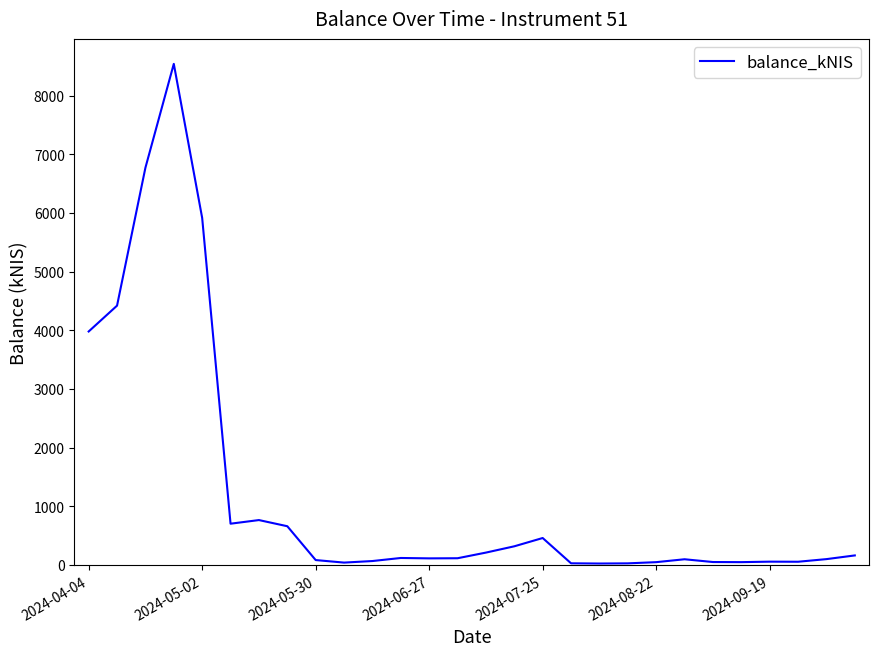

What is the greatest value displayed?

8541.8